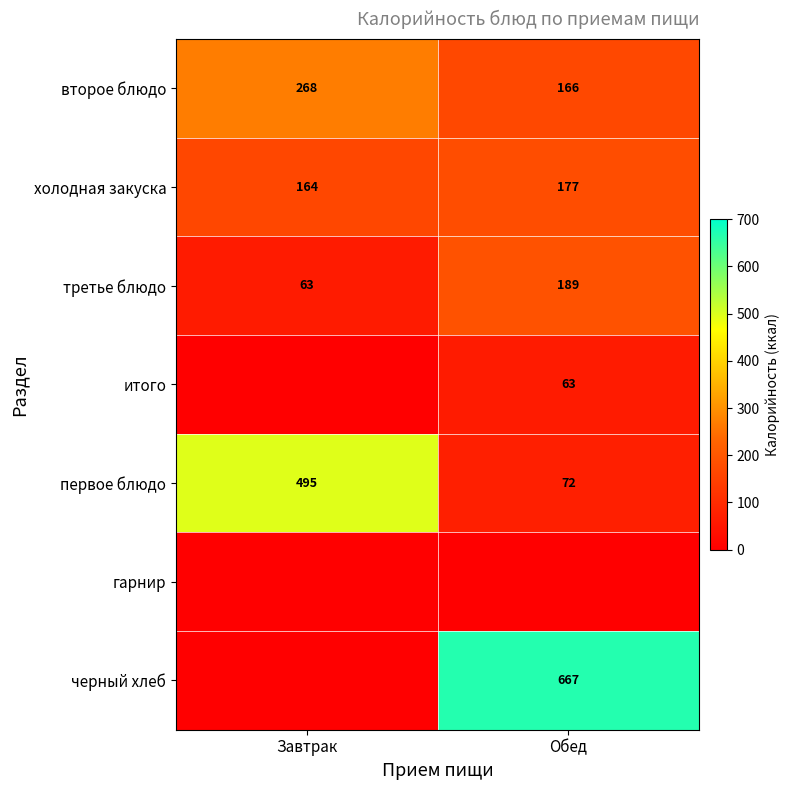

At which label is холодная закуска closest to 170?

Завтрак